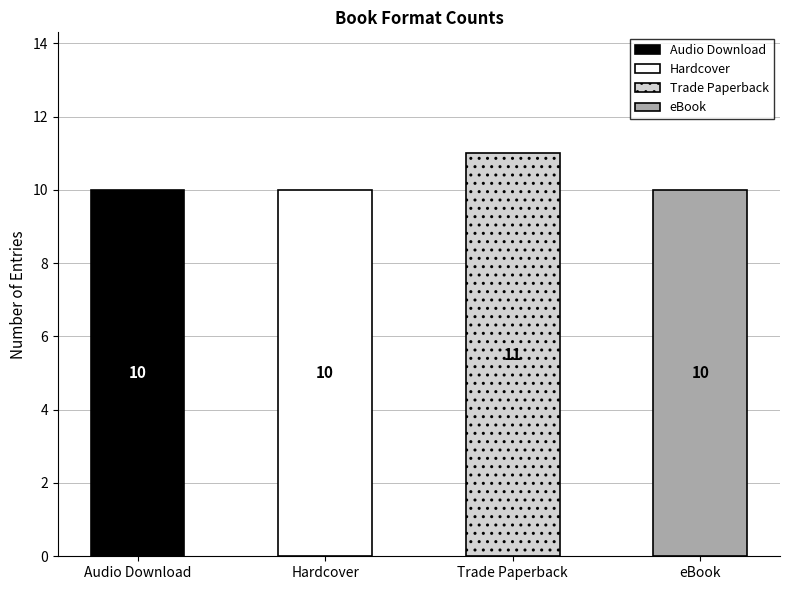

Reading right to left, list all the values displayed in this chart.

eBook=10	Trade Paperback=11	Hardcover=10	Audio Download=10